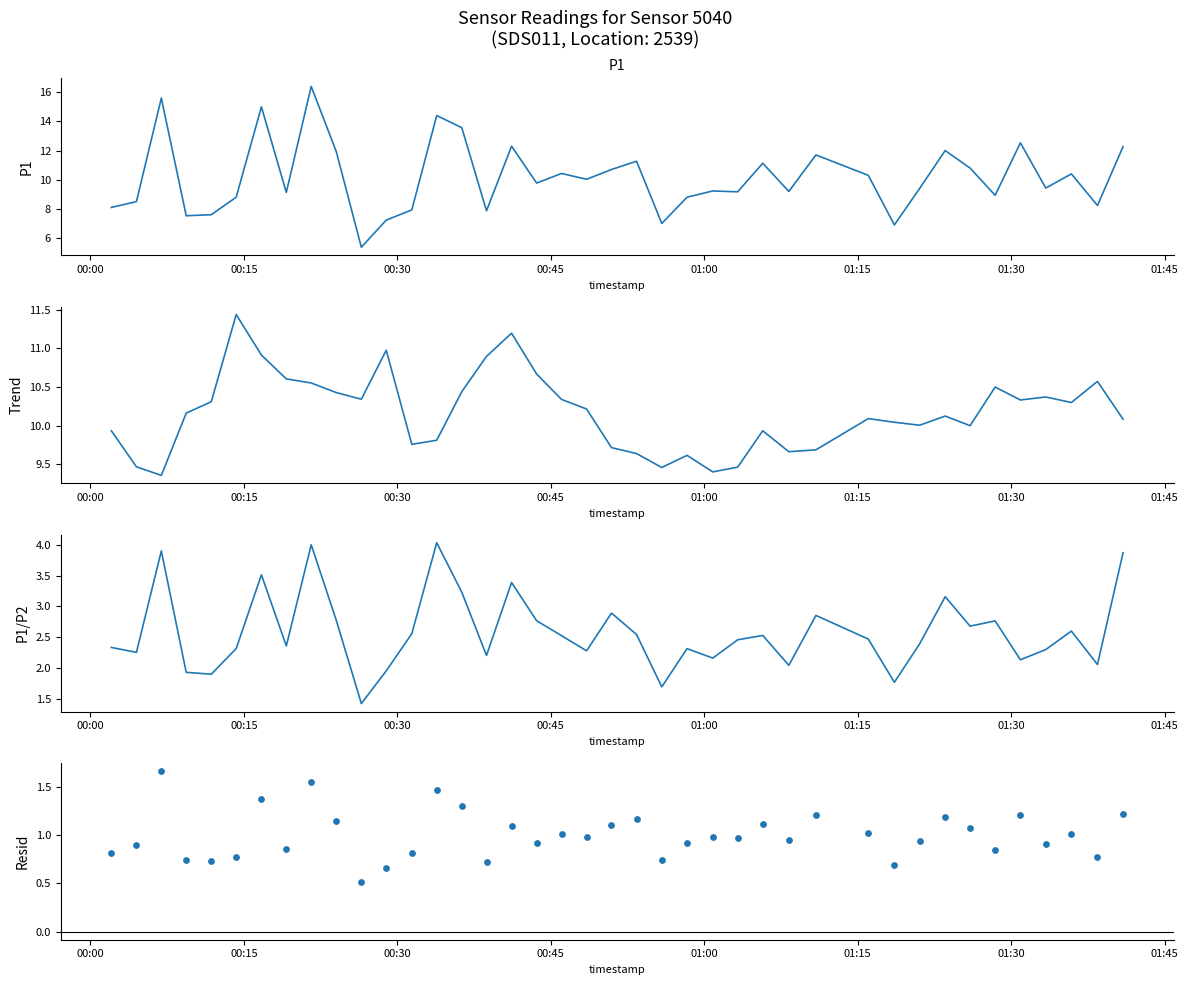

Which series has the largest total across all categories?

P1